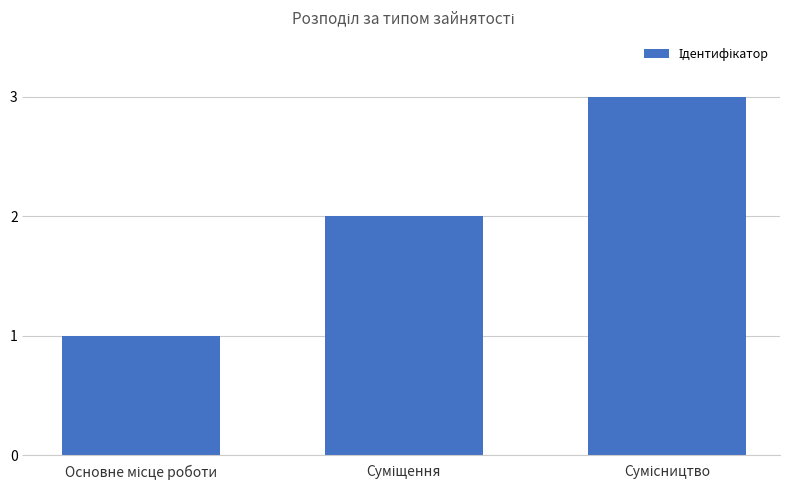

What is the maximum value shown in the chart?

3